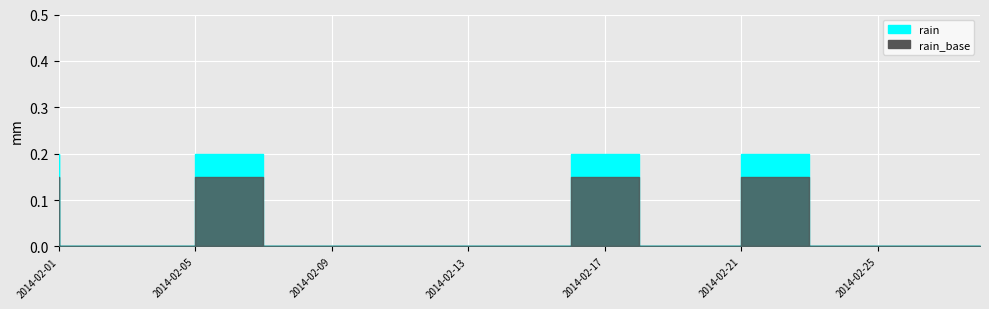

True or false: there are more than 2 points higher than both neighbors.

False